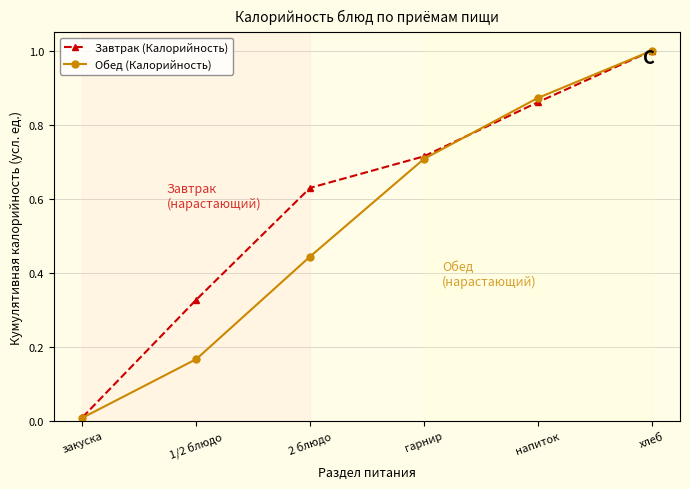

What position from the left is напиток?

5